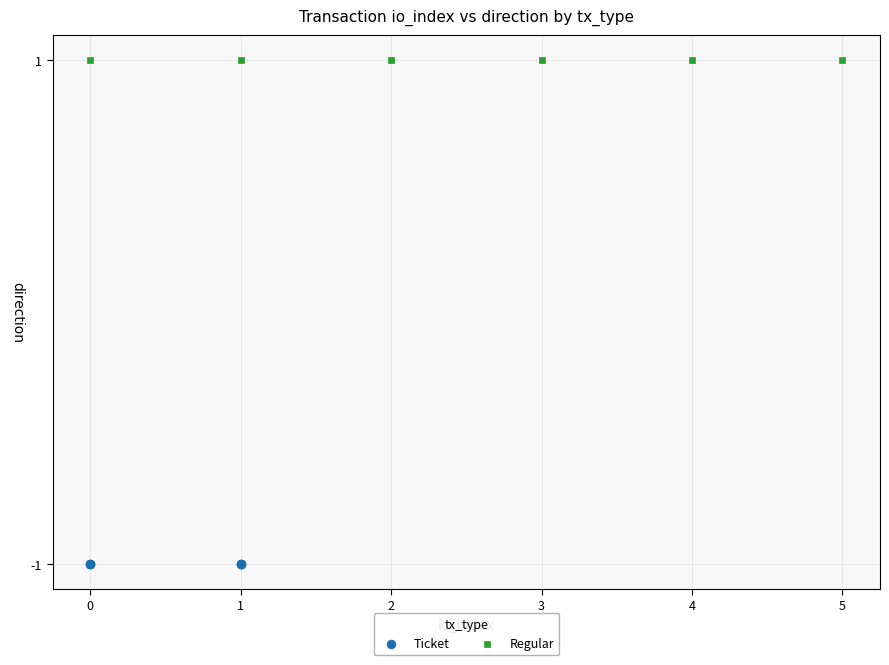

Which series contains the lowest Y value?

Ticket